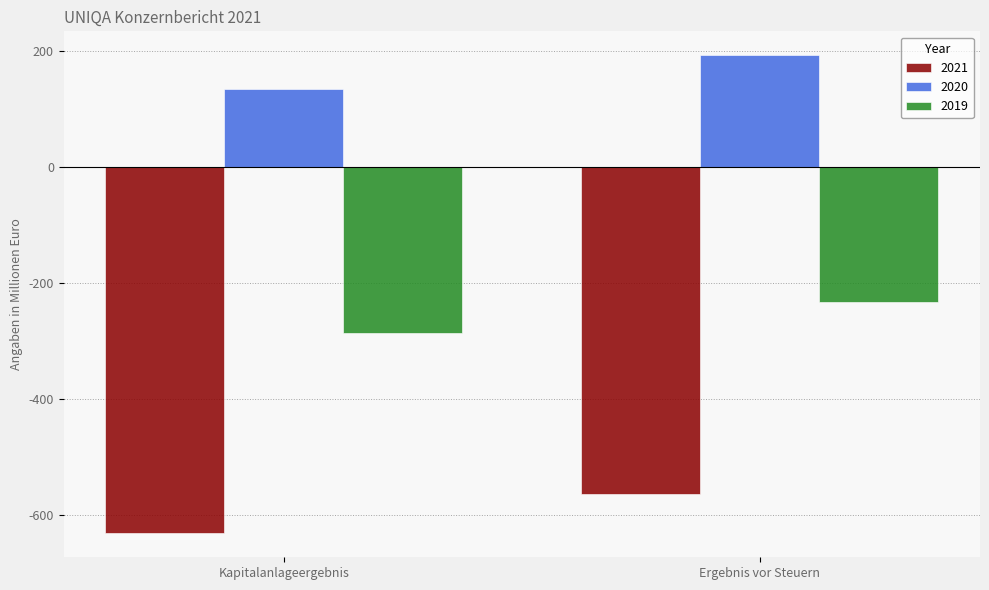

What is the label of the 1st bar from the left?

Kapitalanlageergebnis